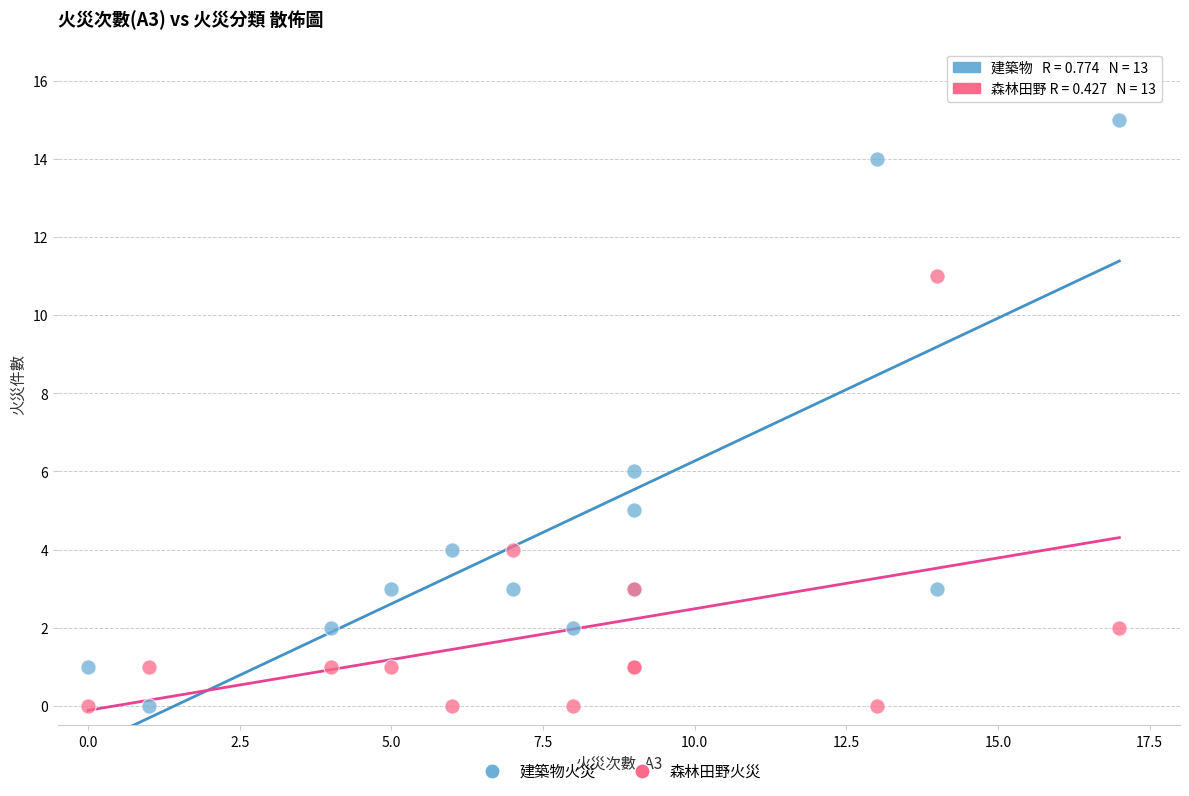

What is the X range (max minus min) for the scatter plot?

17